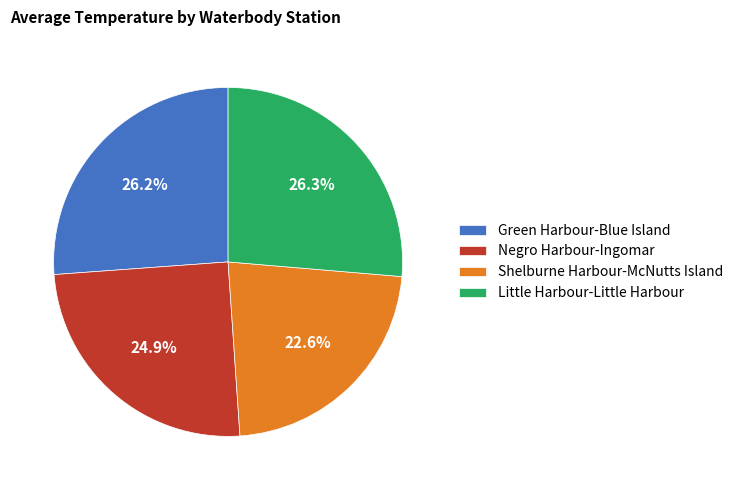

How many slices are in this pie chart?

4